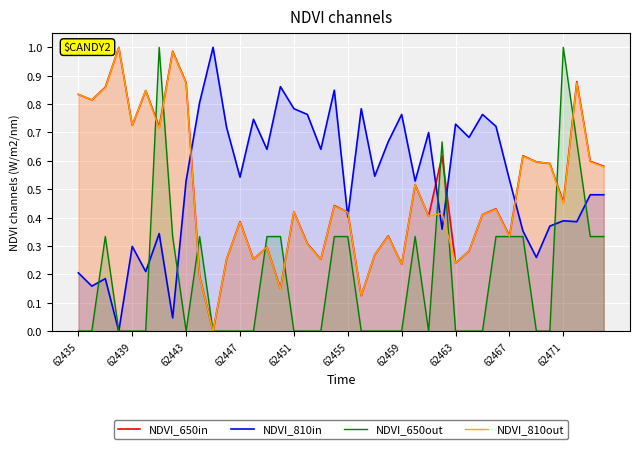

What are all the series names shown in the legend?

NDVI_650in, NDVI_810in, NDVI_650out, NDVI_810out